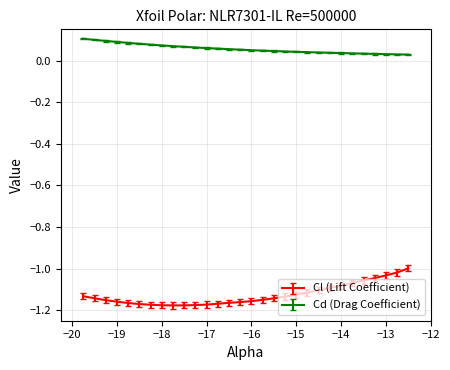

True or false: Cl (Lift Coefficient) and Cd (Drag Coefficient) intersect in this chart.

False